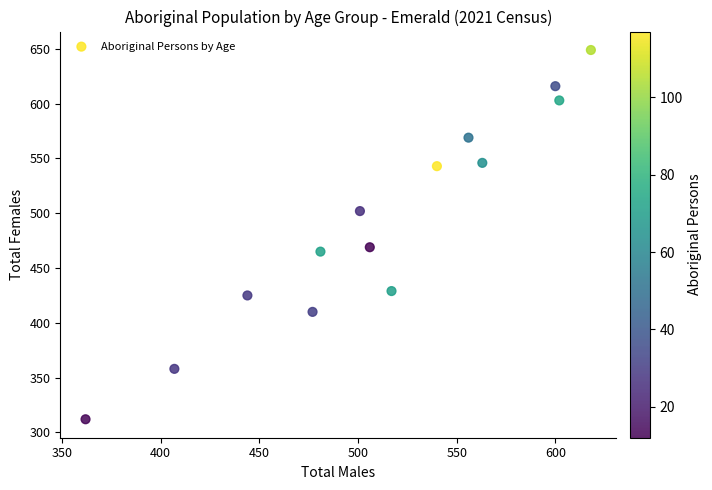

What Y value in the scatter plot is closest to 480?

469